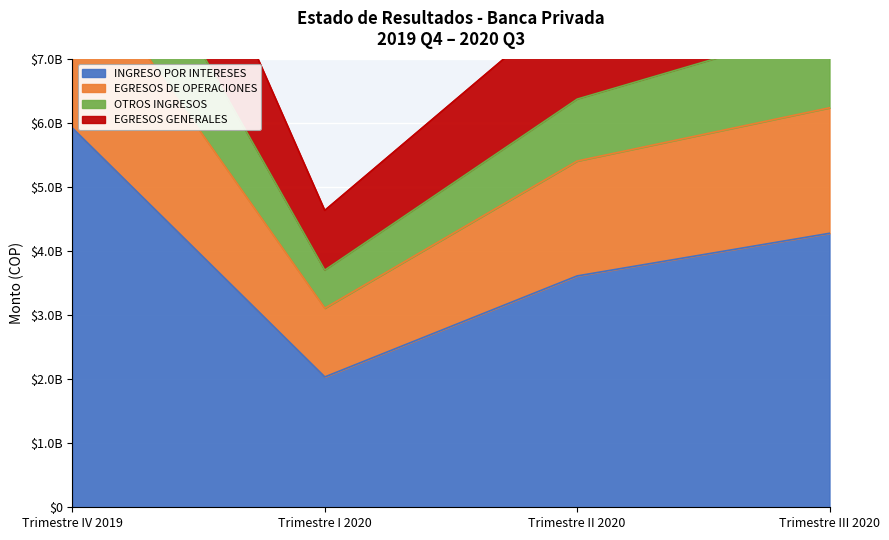

True or false: EGRESOS DE OPERACIONES and INGRESO POR INTERESES cross at least once.

False